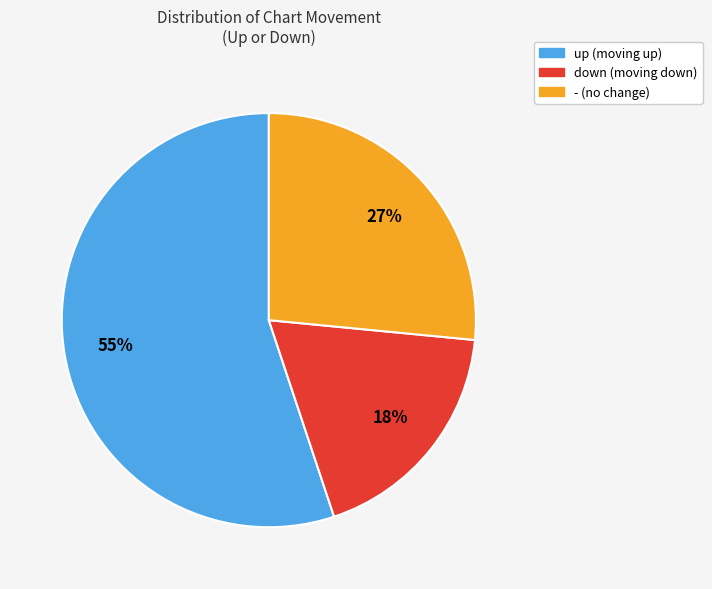

Does up represent more than half of the total?

Yes